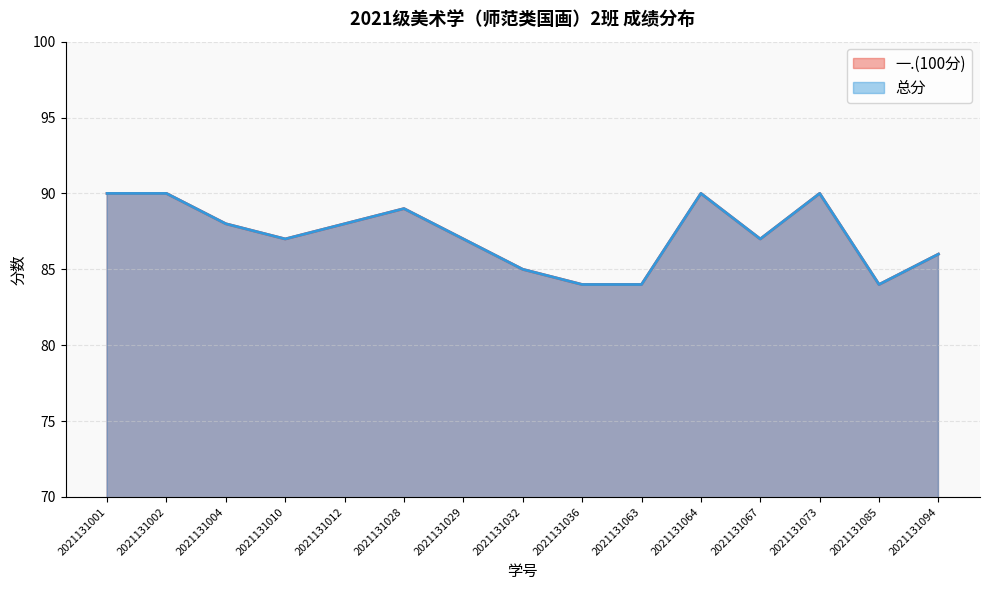

What is the difference between the 总分 values at 2021131001 and 2021131010?

3